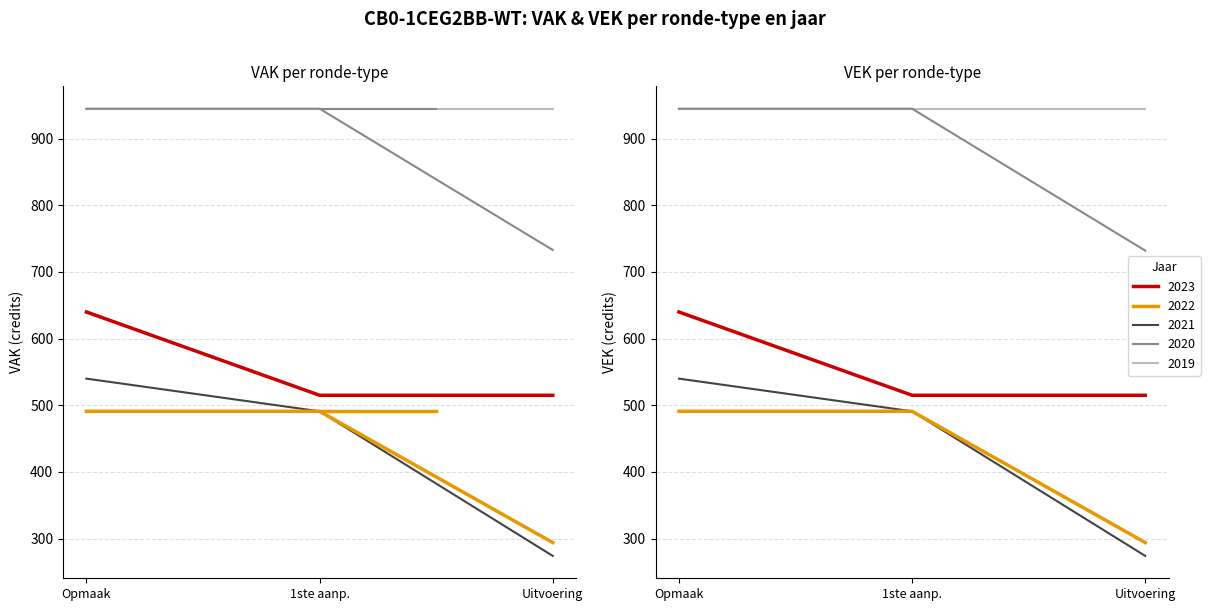

Is it true that VAK equals 404 at 2021?

False